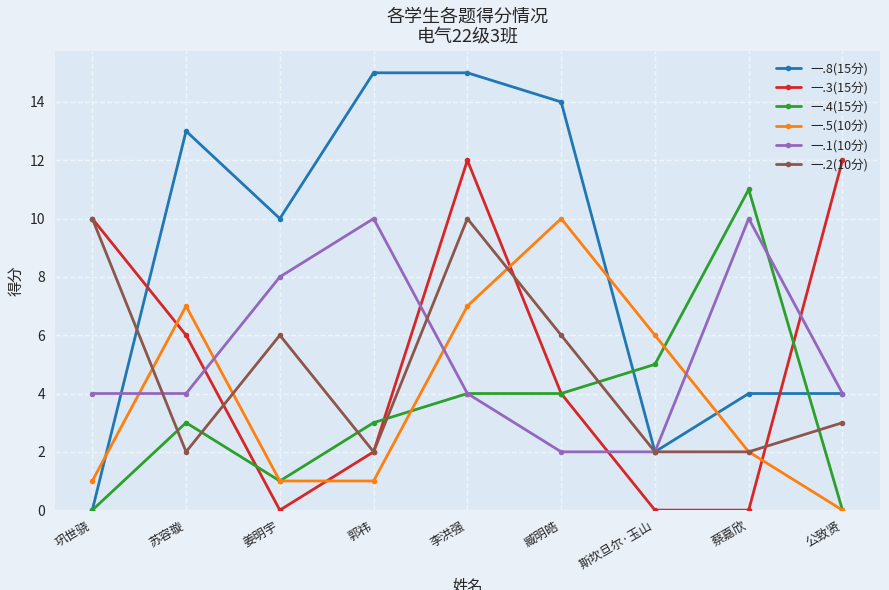

Where is 一.5(10分) nearest to the value 5?

斯坎旦尔·玉山